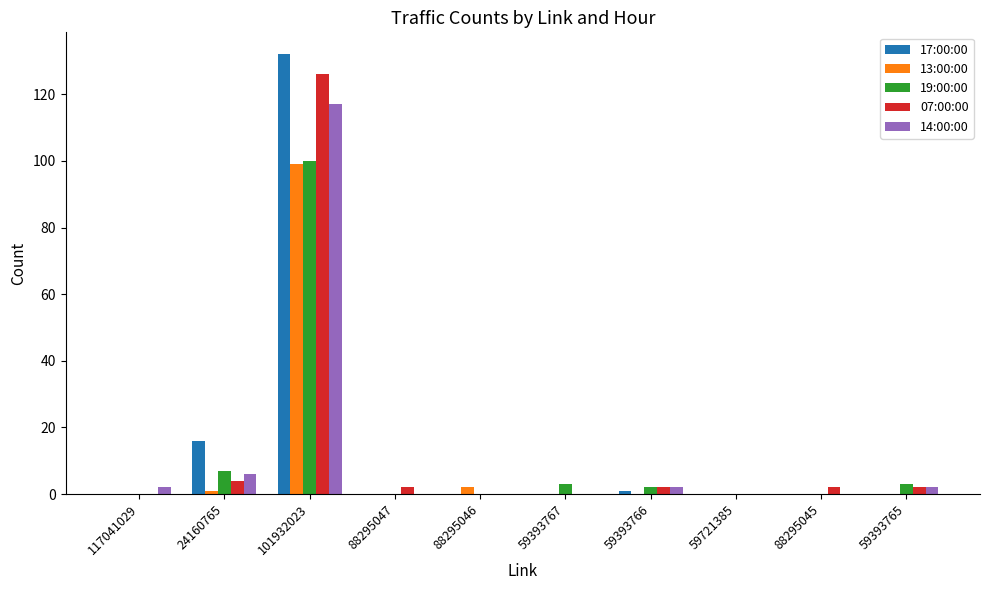

Are the bars horizontal?

No